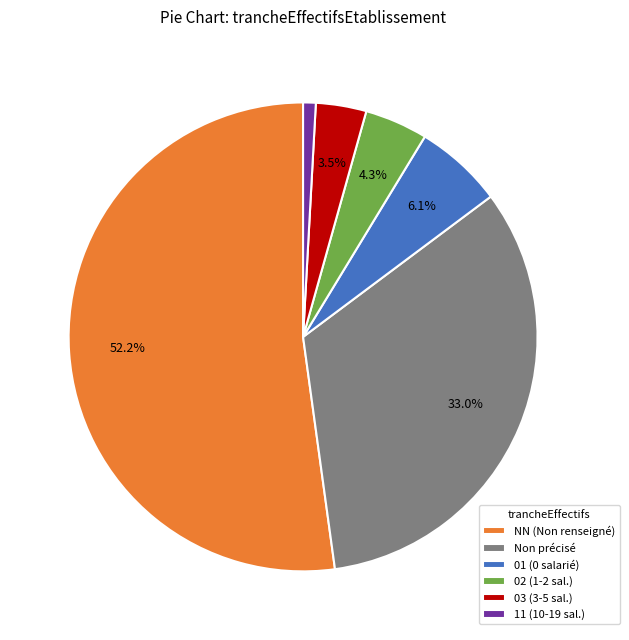

Which category has the smallest portion of the pie?

11 (10-19 sal.)